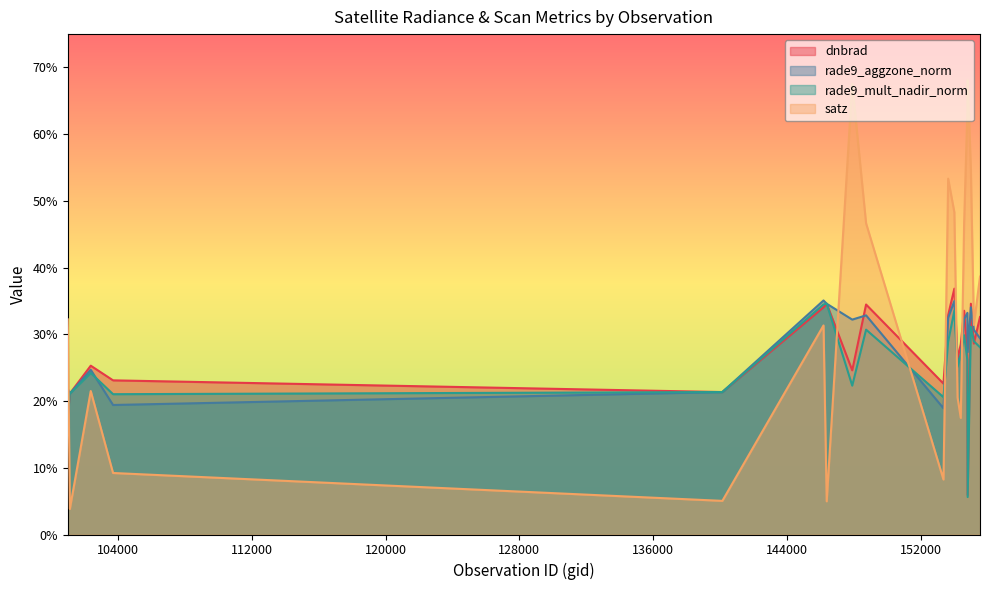

True or false: satz and dnbrad cross at least once.

True